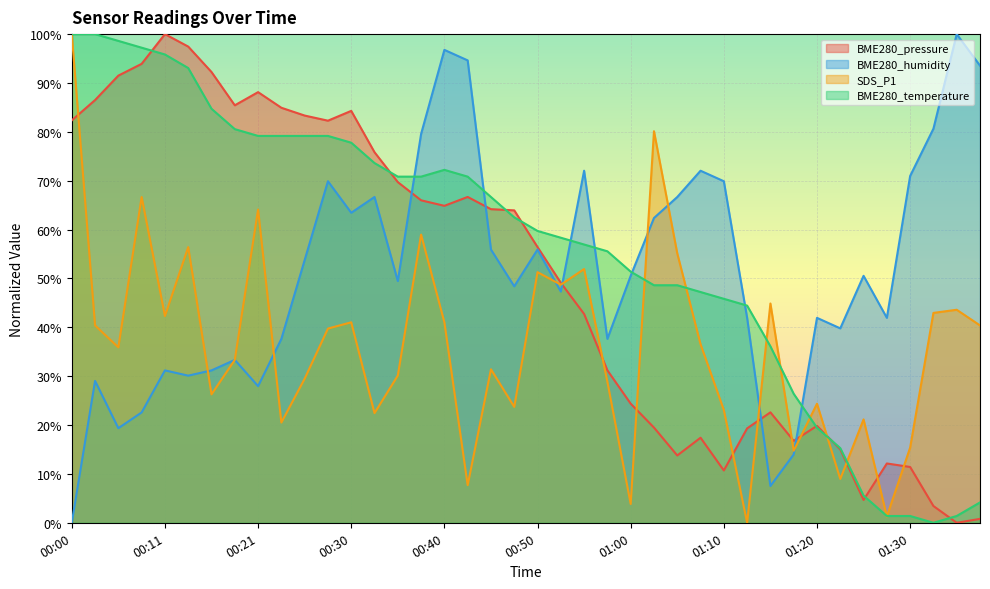

Which category has the highest value in the SDS_P1 series?

00:00